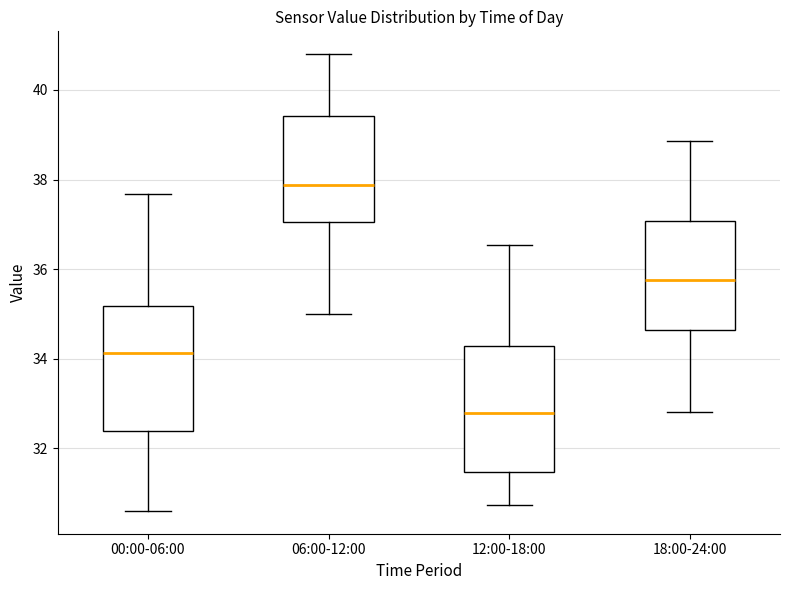

Which box has the lowest median line?

12:00-18:00